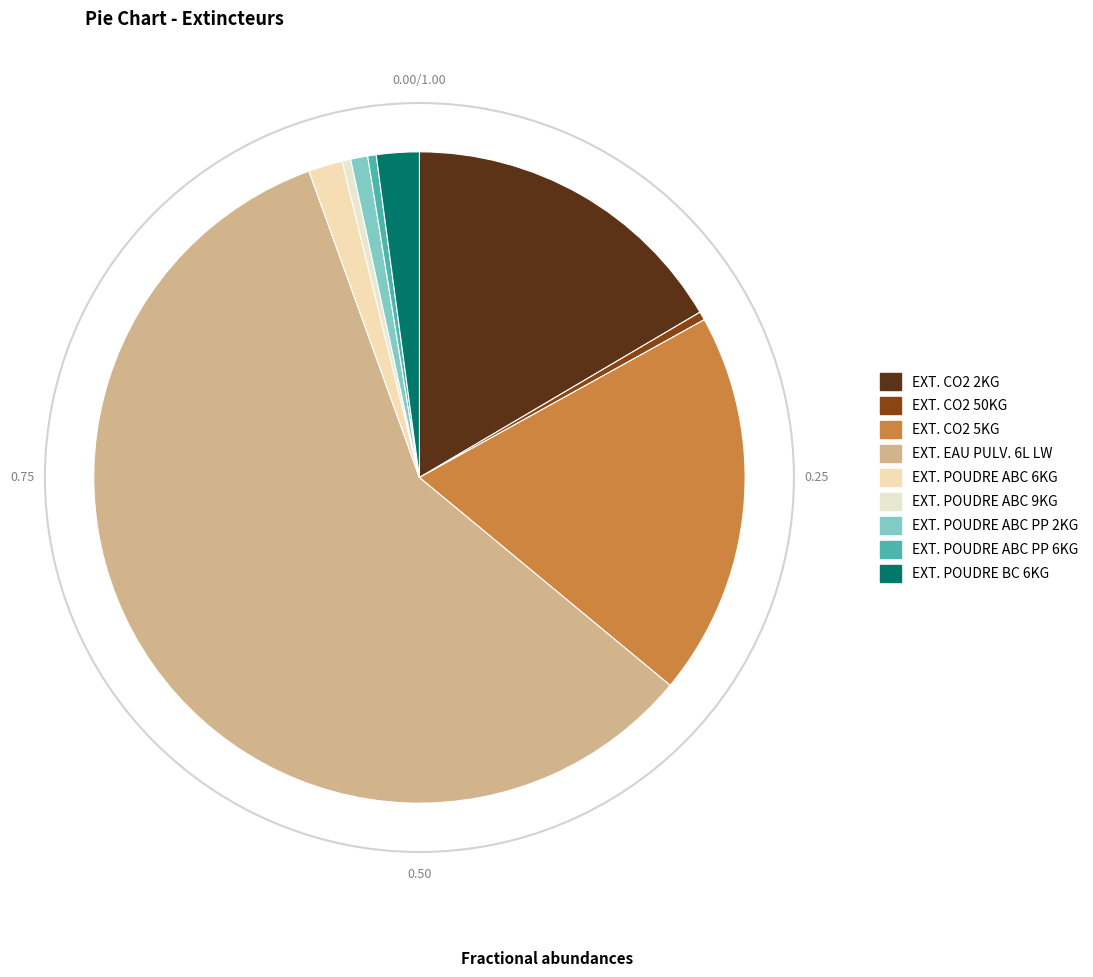

Between EXT. CO2 5KG and EXT. CO2 2KG, which is larger?

EXT. CO2 5KG